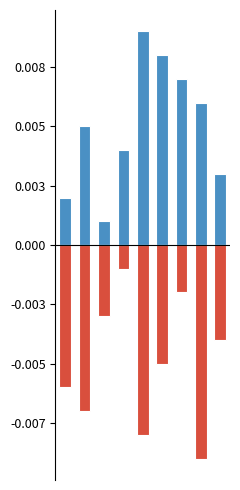

The value of col_5 at 1 is -0.0. True or false?

True